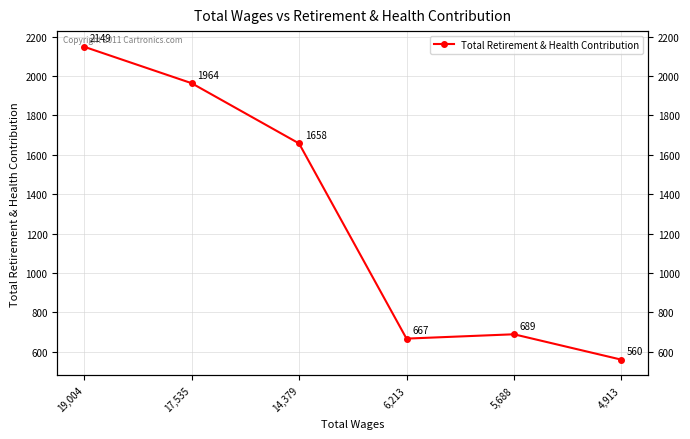

What is the sum of the values at 5,688 and 4,913?

1249